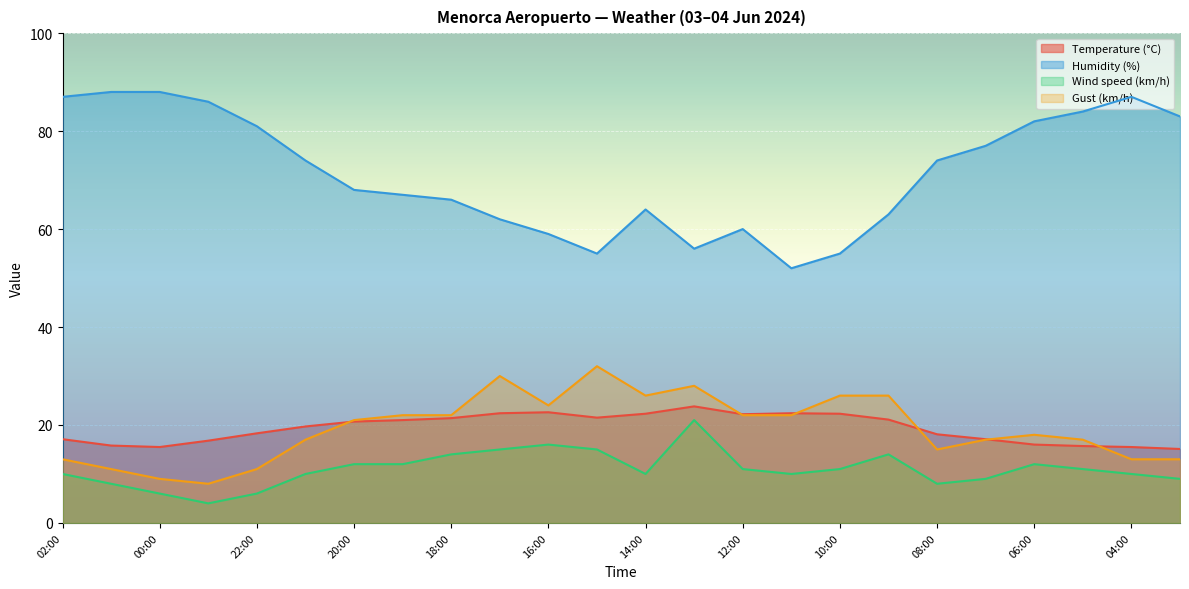

True or false: Gust (km/h) has more than 1 interior local peaks.

True